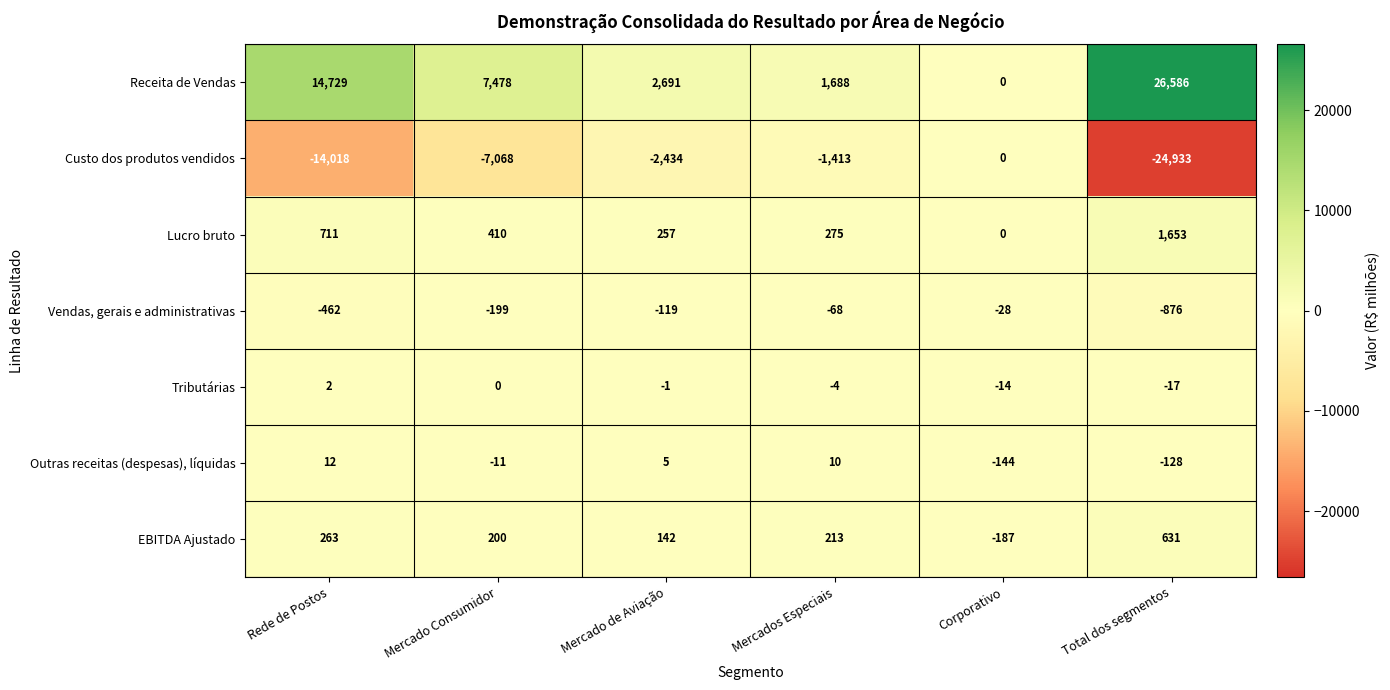

Is it true that EBITDA Ajustado equals 142 at Mercado de Aviação?

True